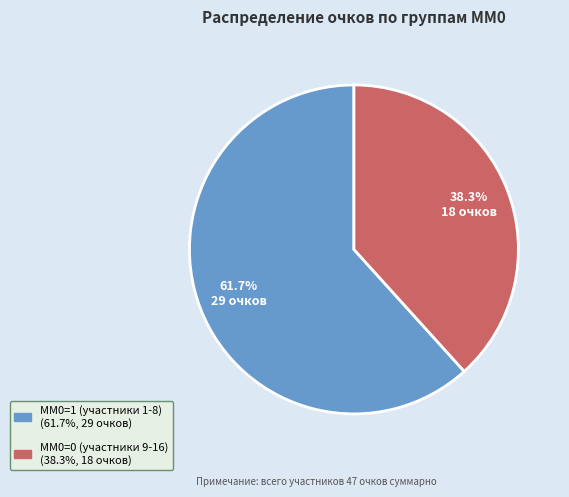

How many slices are in this pie chart?

2